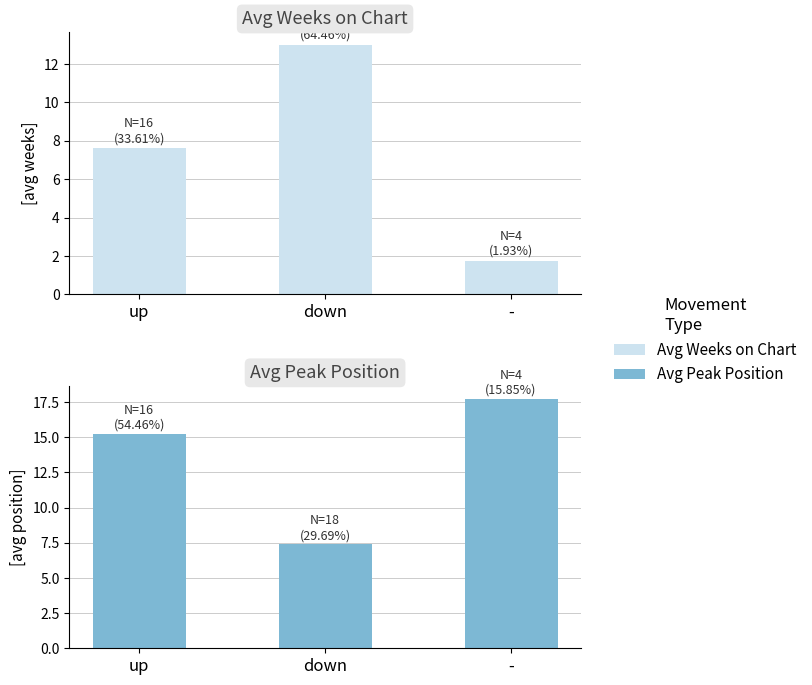

Are the bars grouped side by side (vs. stacked)?

Yes